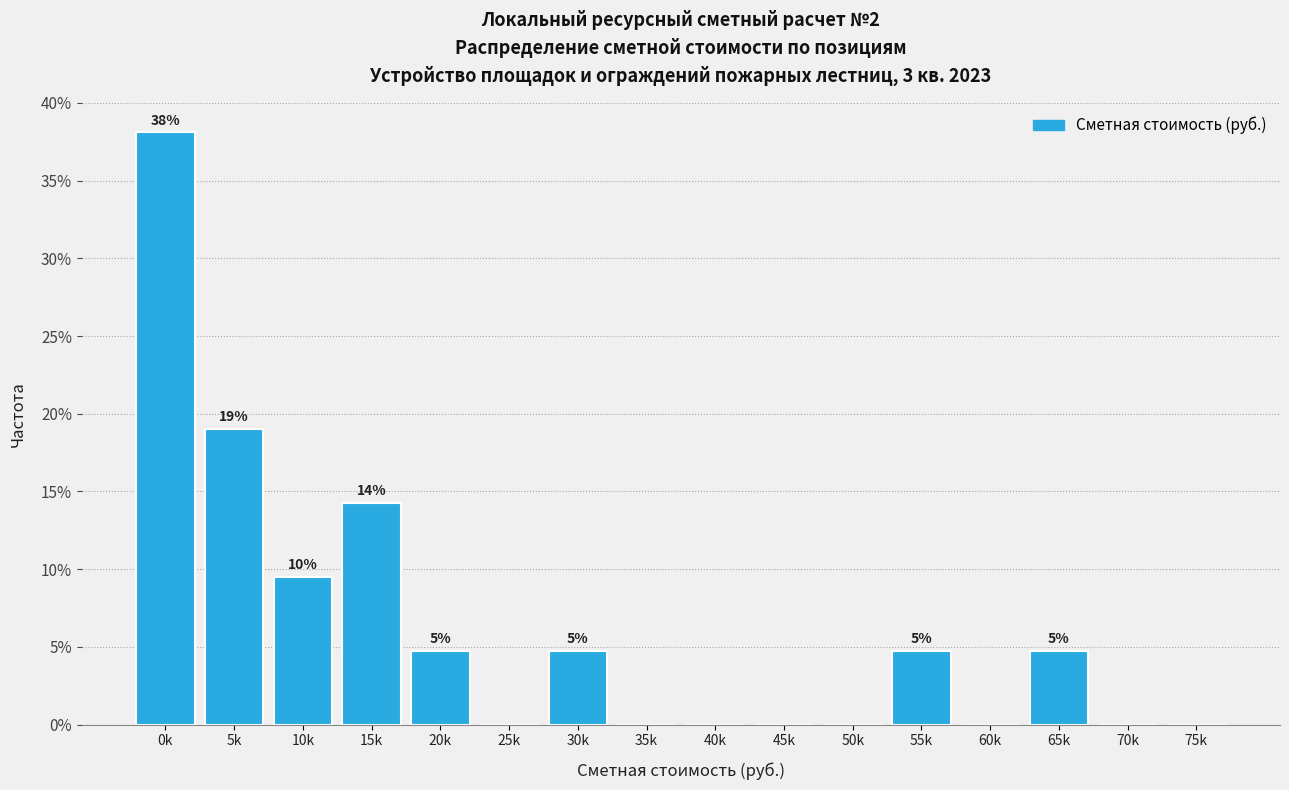

Are the bars horizontal?

No